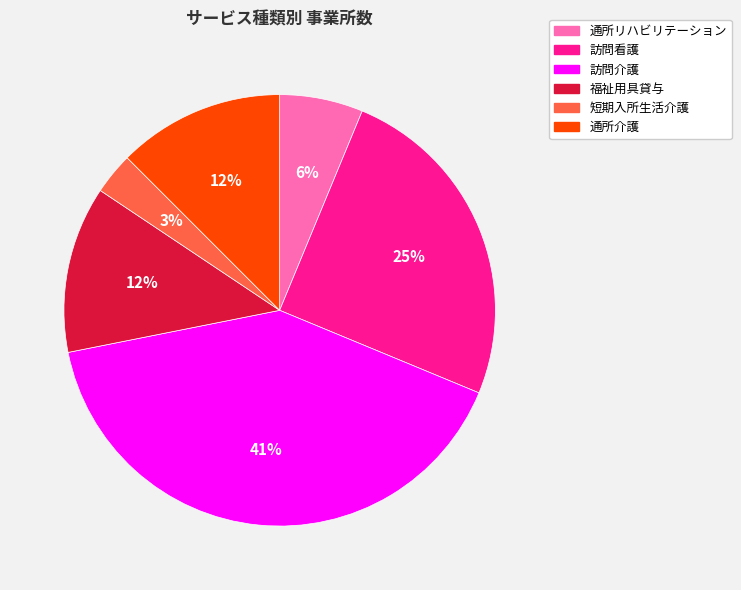

Which category has the smallest portion of the pie?

短期入所生活介護